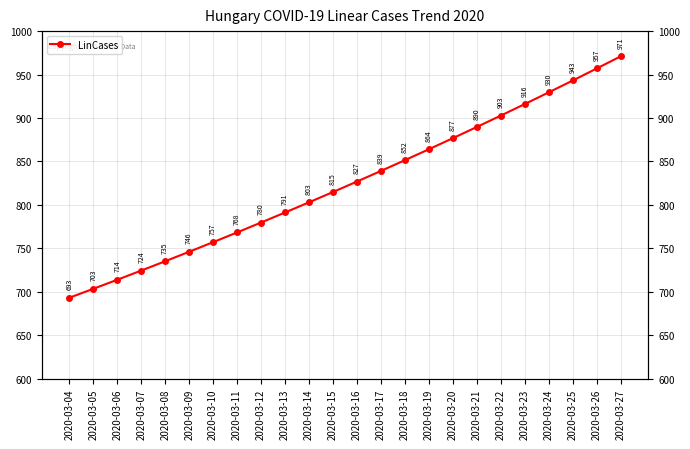

What value does the data have at 2020-03-16?

826.9